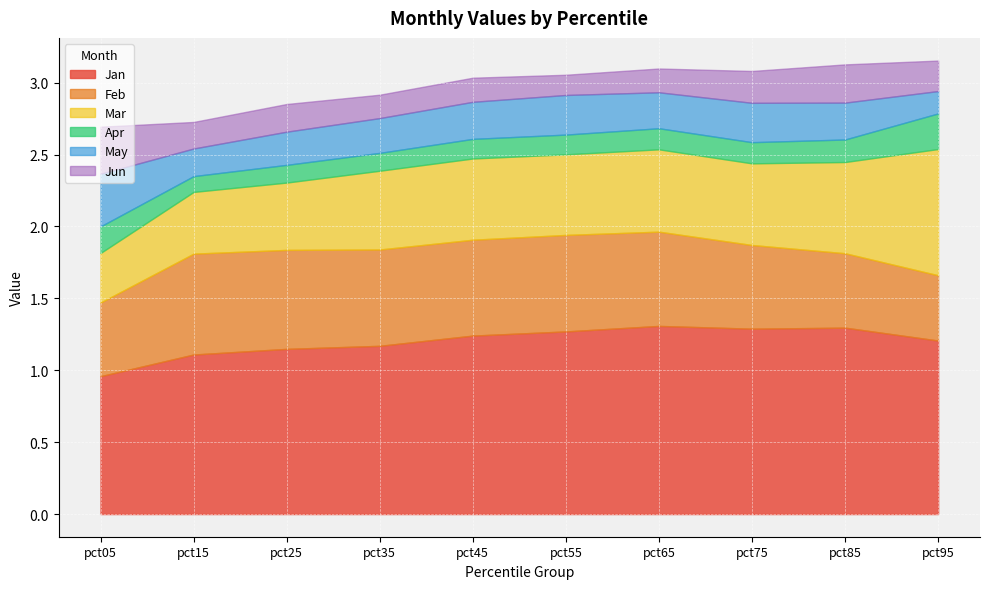

Between pct35 and pct75, which is larger?

pct75